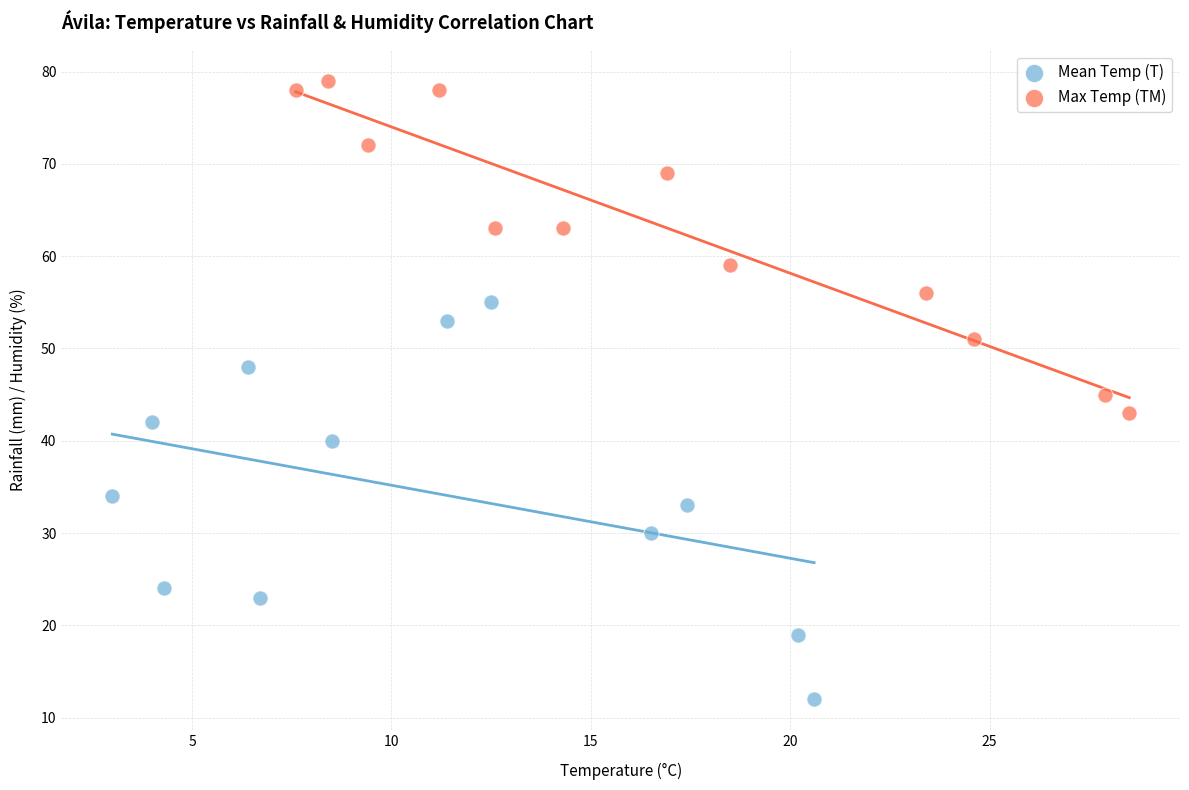

Which series reaches the minimum Y coordinate?

Mean Temp (T)